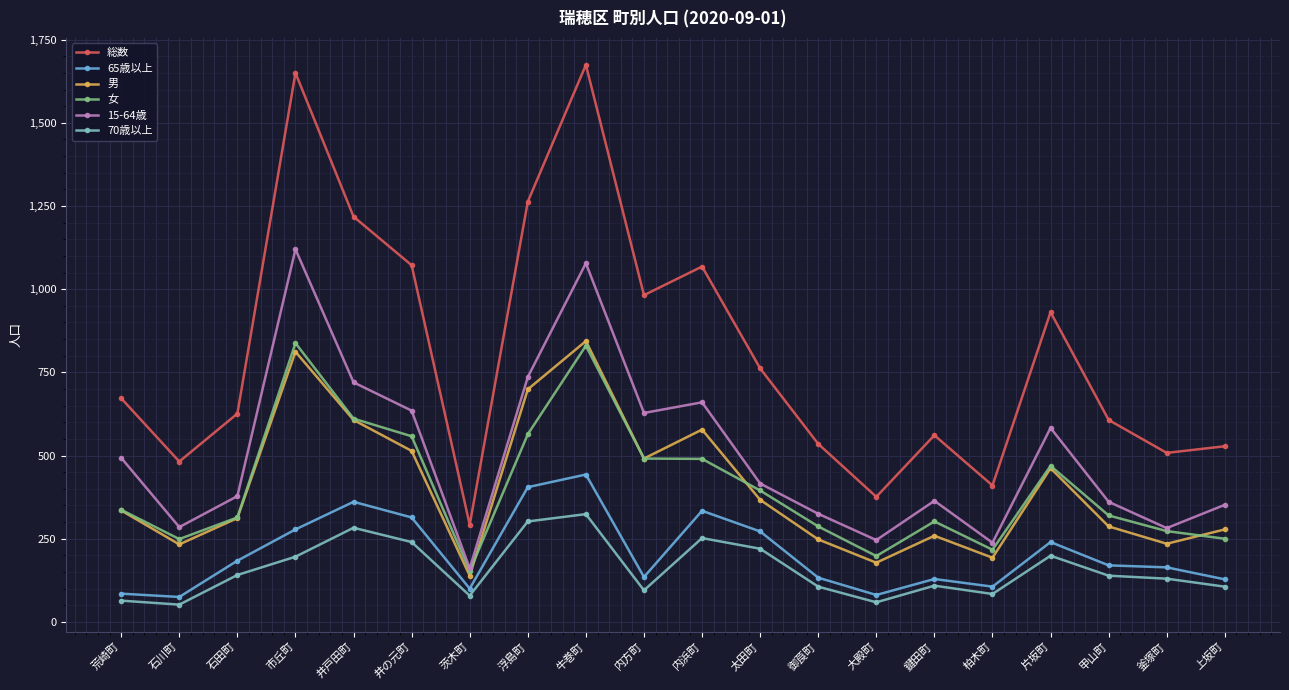

Which label corresponds to the largest value in the chart?

牛巻町